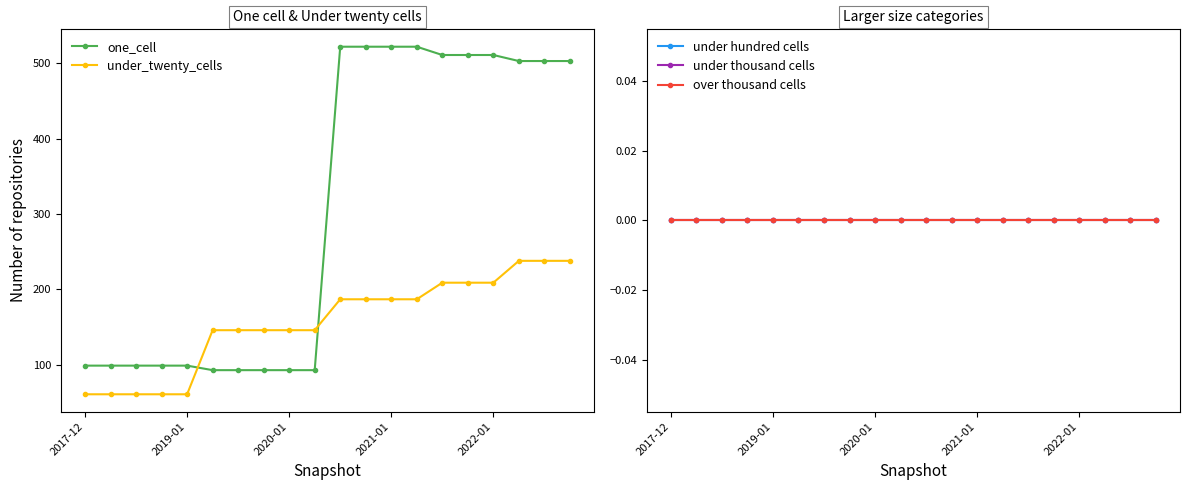

What is the highest value of the under_twenty_cells series?

238